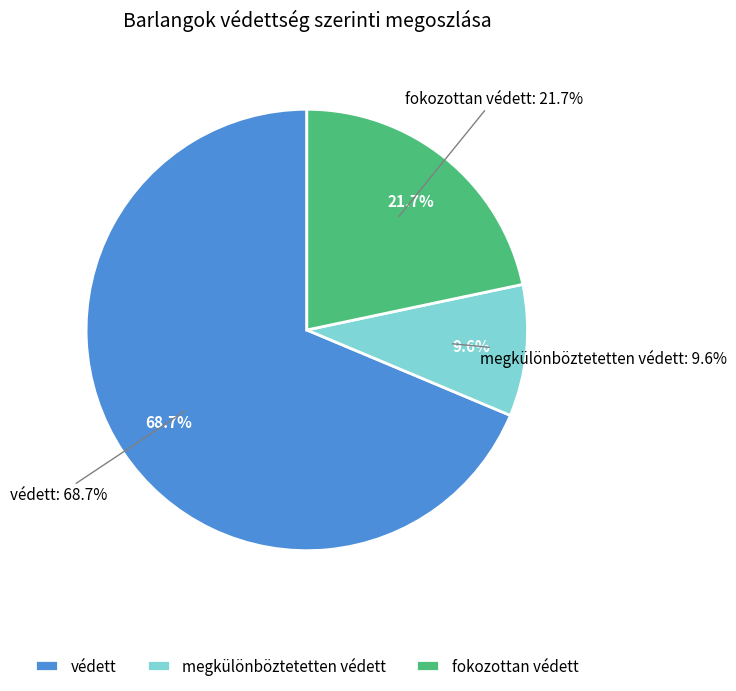

What is the smallest slice in the pie chart?

megkülönböztetetten védett